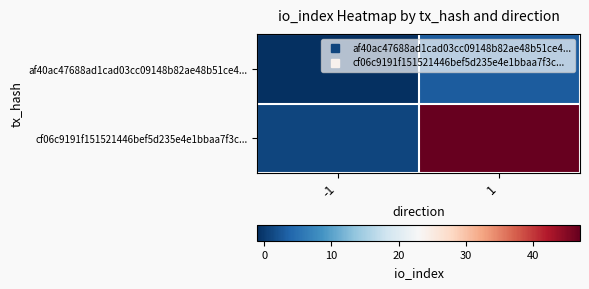

What is the greatest value displayed?

47